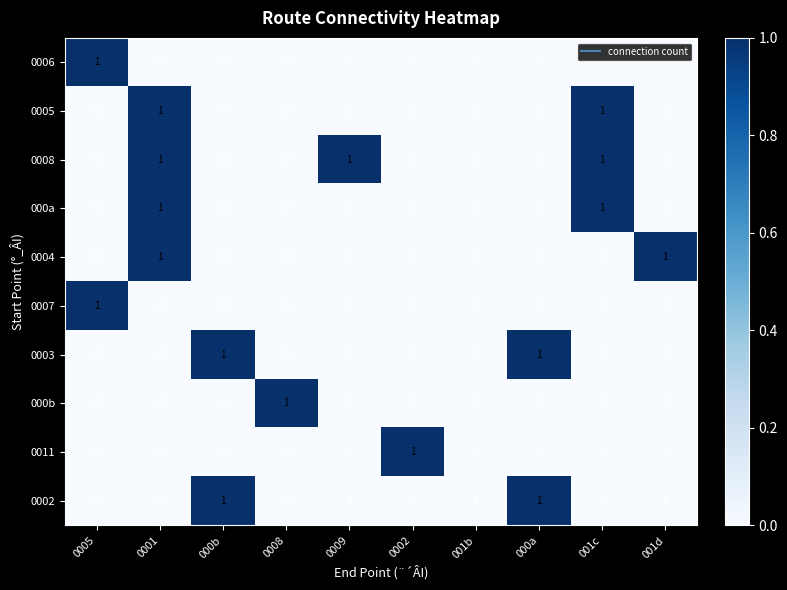

The value of 0008 at 000a is -1. True or false?

False